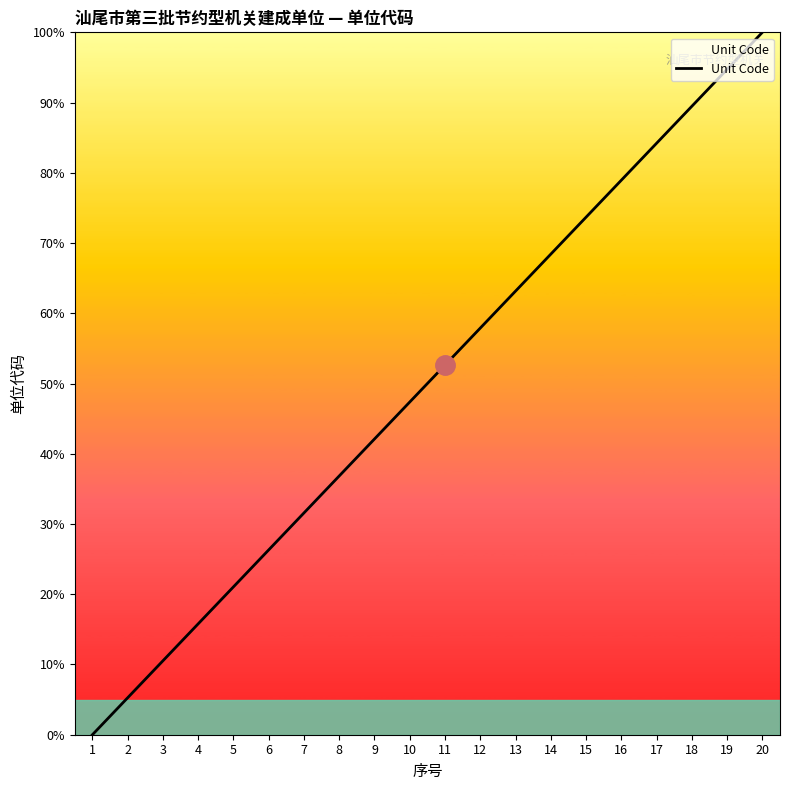

What is the change in value from 7 to 8?

+5.3